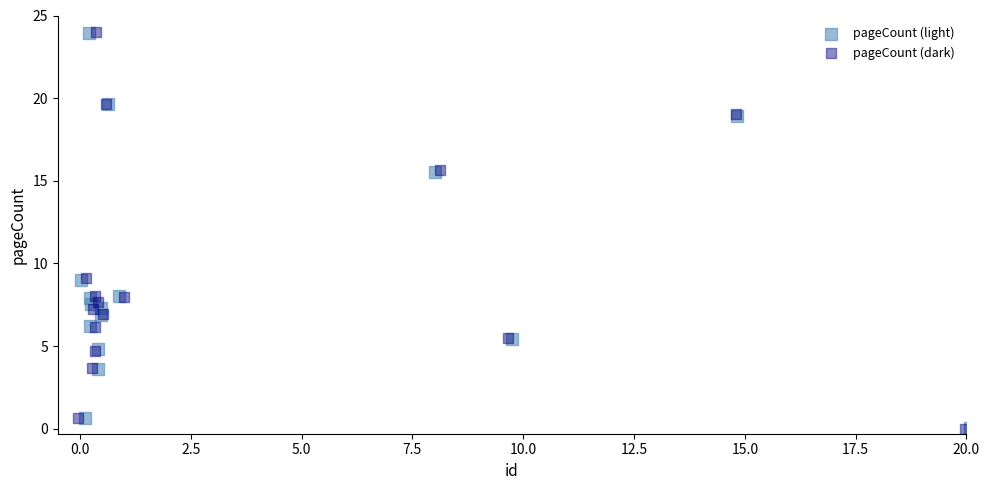

Which series has the widest spread of Y values?

pageCount (dark)